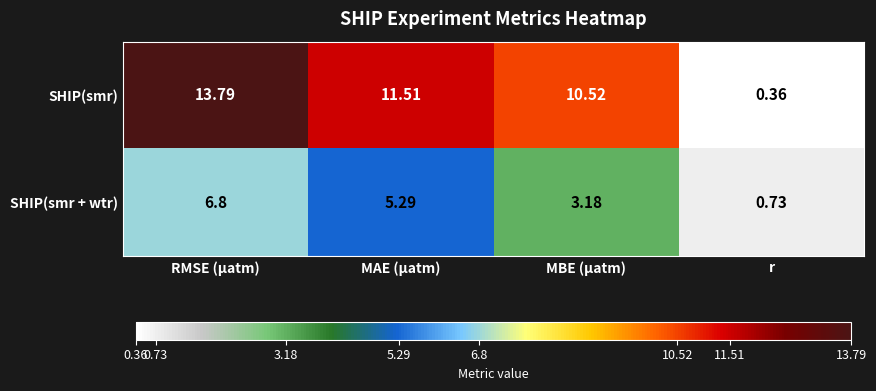

At which label does SHIP(smr + wtr) reach its minimum?

r